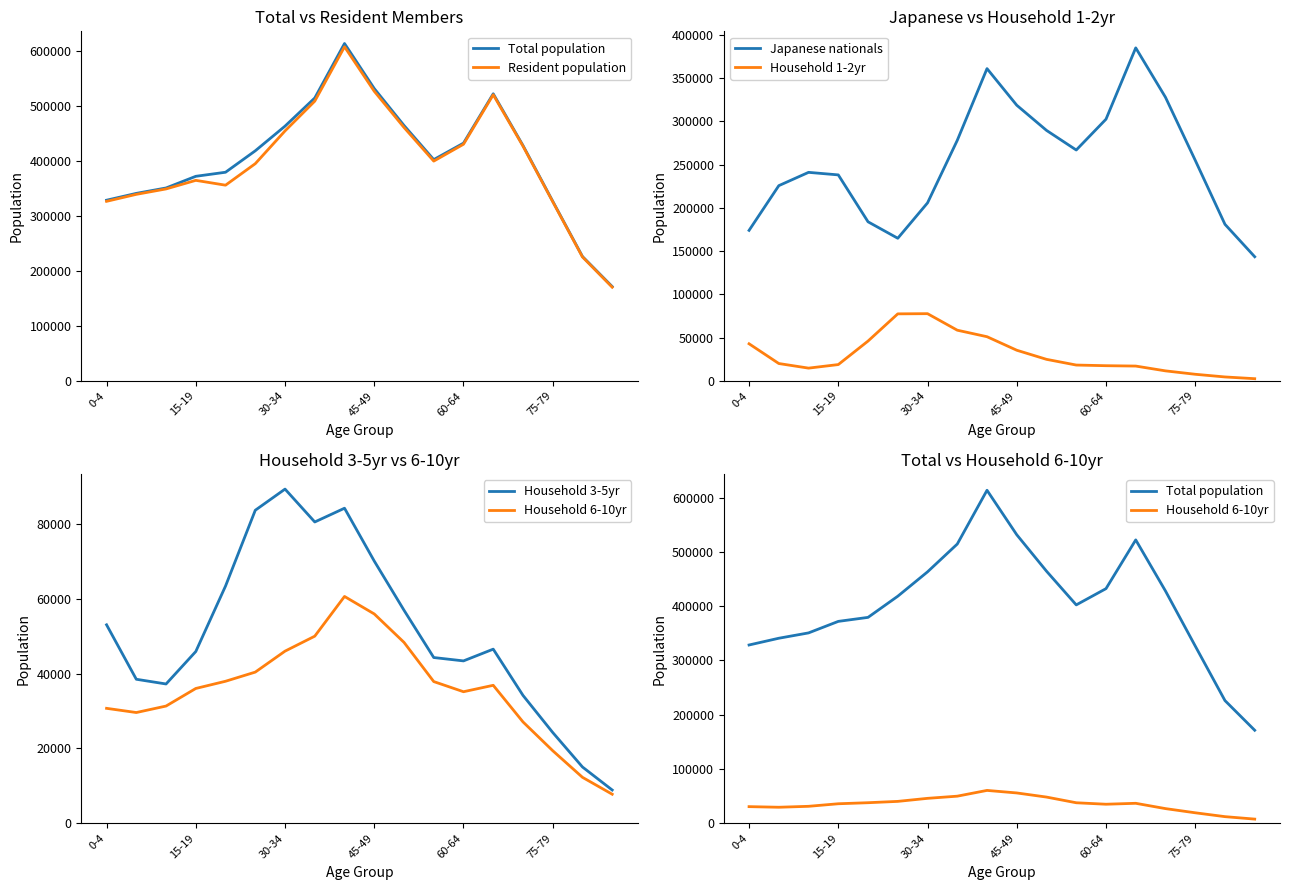

What is the maximum value for Japanese nationals?

385135